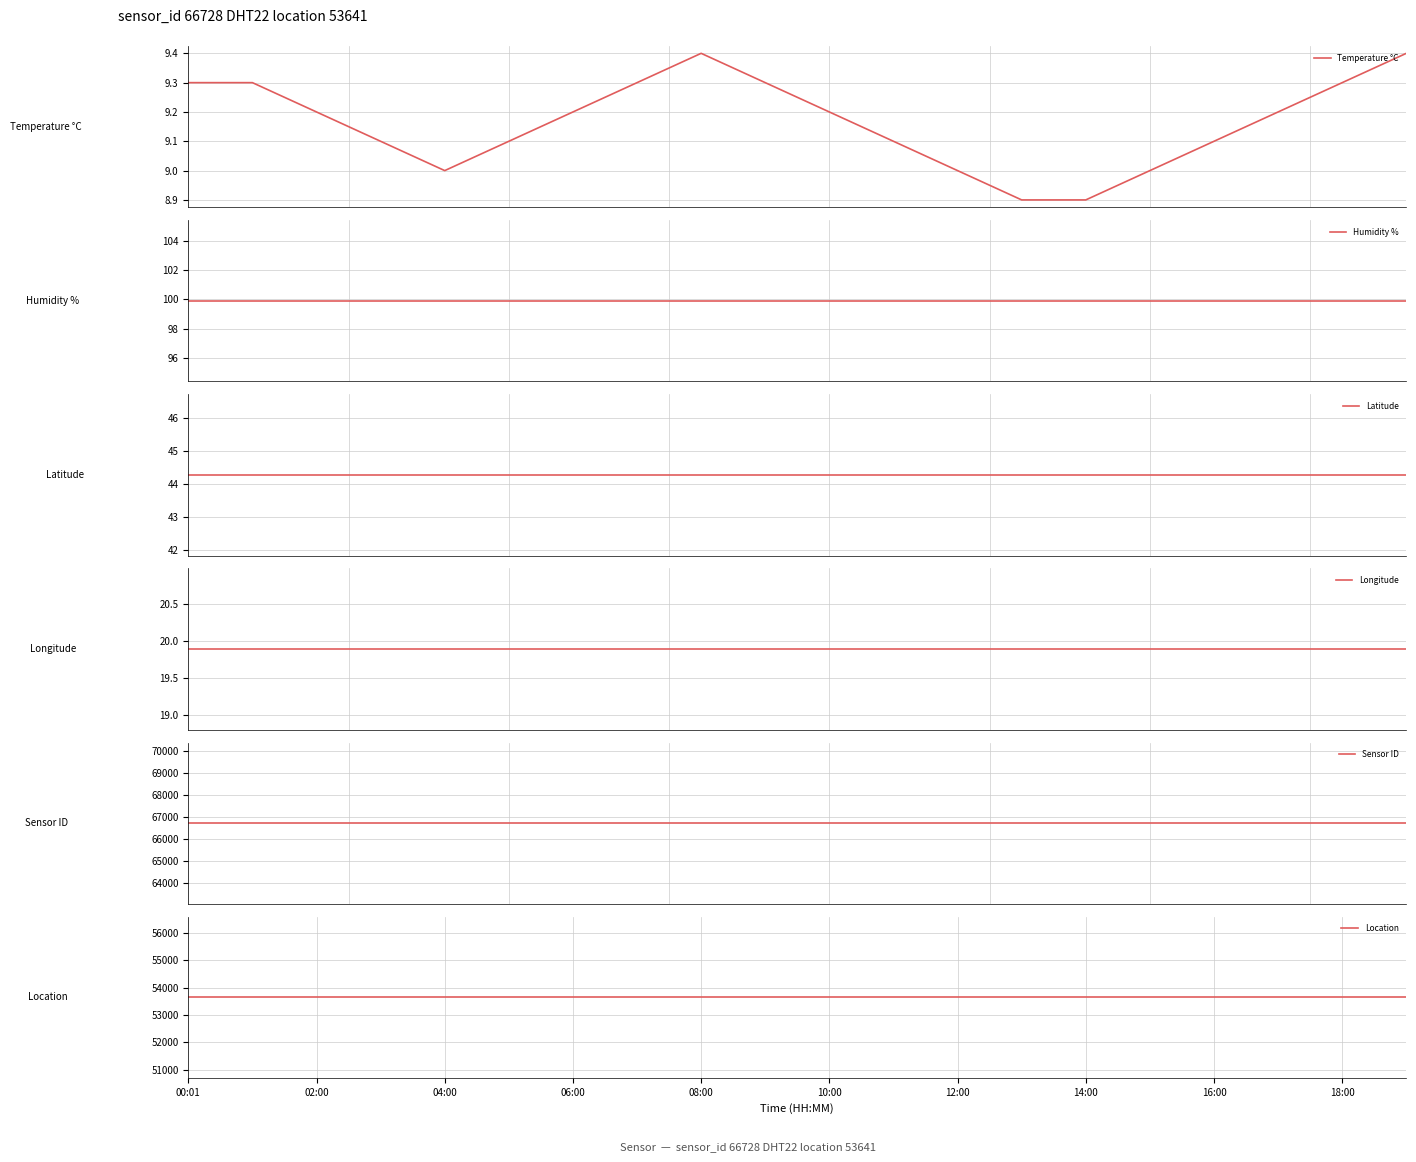

What is the approximate value of Sensor ID at 02:00?

66728.0